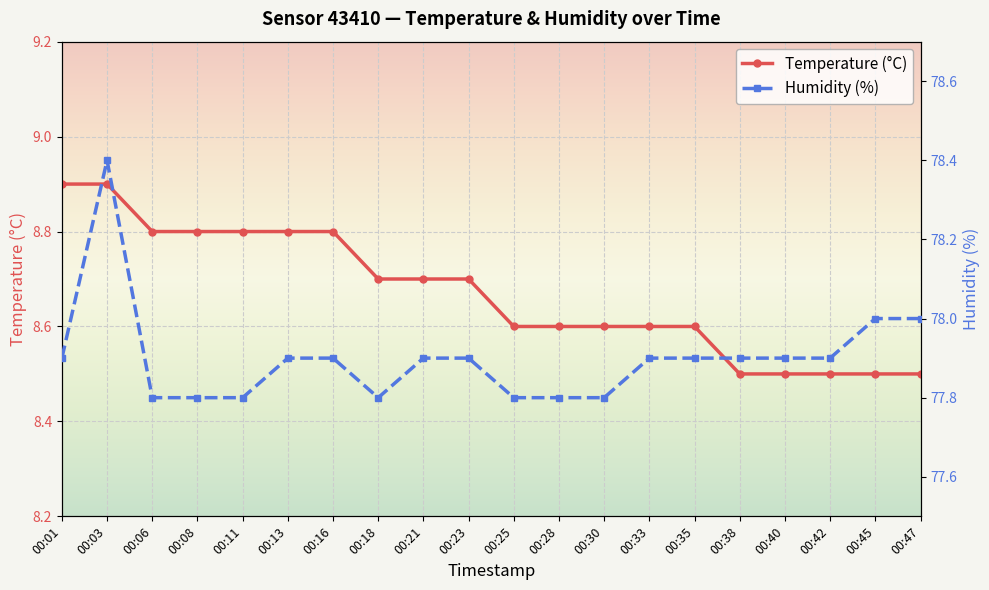

Reading right to left, what are all the values shown in this chart?

Temperature (°C): 8.5	8.5	8.5	8.5	8.5	8.6	8.6	8.6	8.6	8.6	8.7	8.7	8.7	8.8	8.8	8.8	8.8	8.8	8.9	8.9
Humidity (%): 78.0	78.0	77.9	77.9	77.9	77.9	77.9	77.8	77.8	77.8	77.9	77.9	77.8	77.9	77.9	77.8	77.8	77.8	78.4	77.9